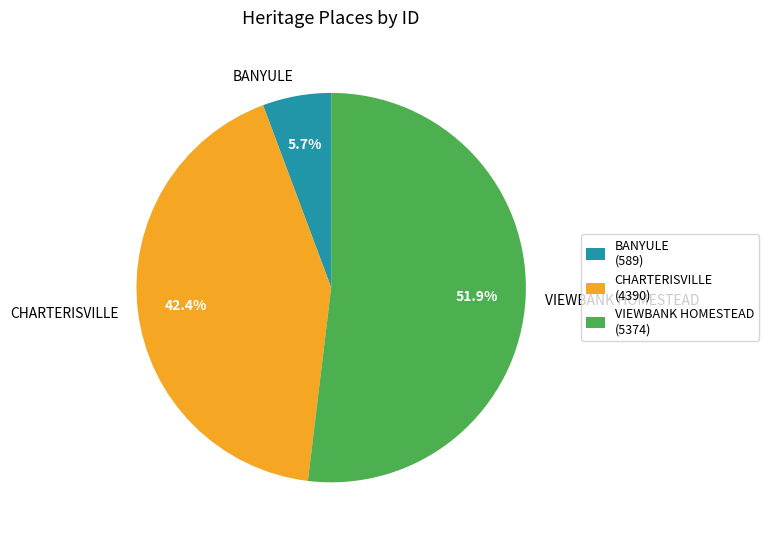

Which category has the smallest portion of the pie?

BANYULE